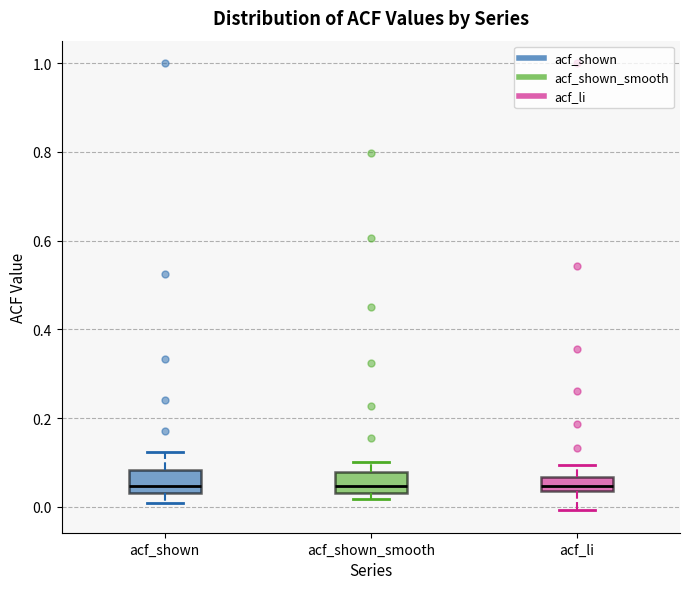

Reading left to right, read every box against the y-axis: the position of its median line, the range the box covers, and the ends of its whiskers. The values are not printed on the chart, so give them approximately, as read against the axis.

acf_shown: median 0.04 (just above the box's lower edge), box 0.04 to 0.08, whiskers 0.00 to 0.12
acf_shown_smooth: median 0.04 (just above the box's lower edge), box 0.04 to 0.08, whiskers 0.02 to 0.10
acf_li: median 0.04 (inside the box), box 0.04 to 0.06, whiskers 0.00 to 0.10